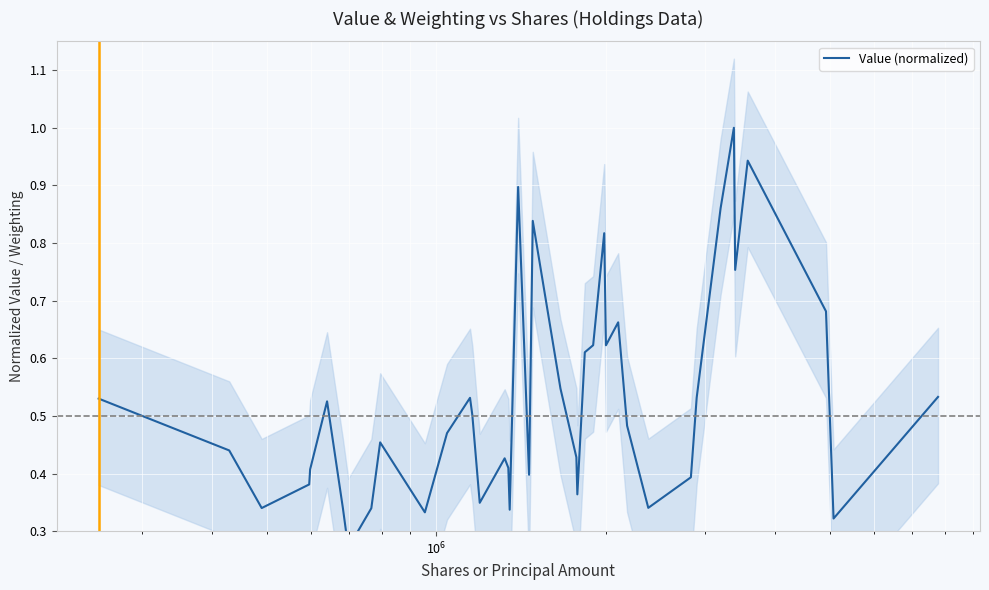

How many distinct data groups are displayed?

1